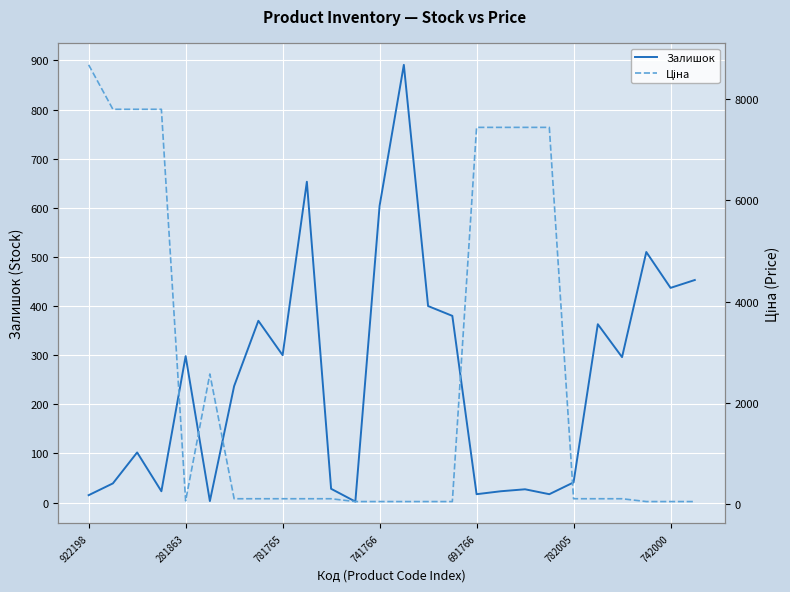

What position from the left is 15?

16